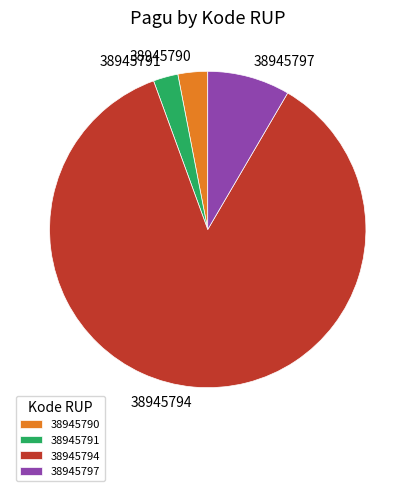

Between 38945794 and 38945790, which is larger?

38945794